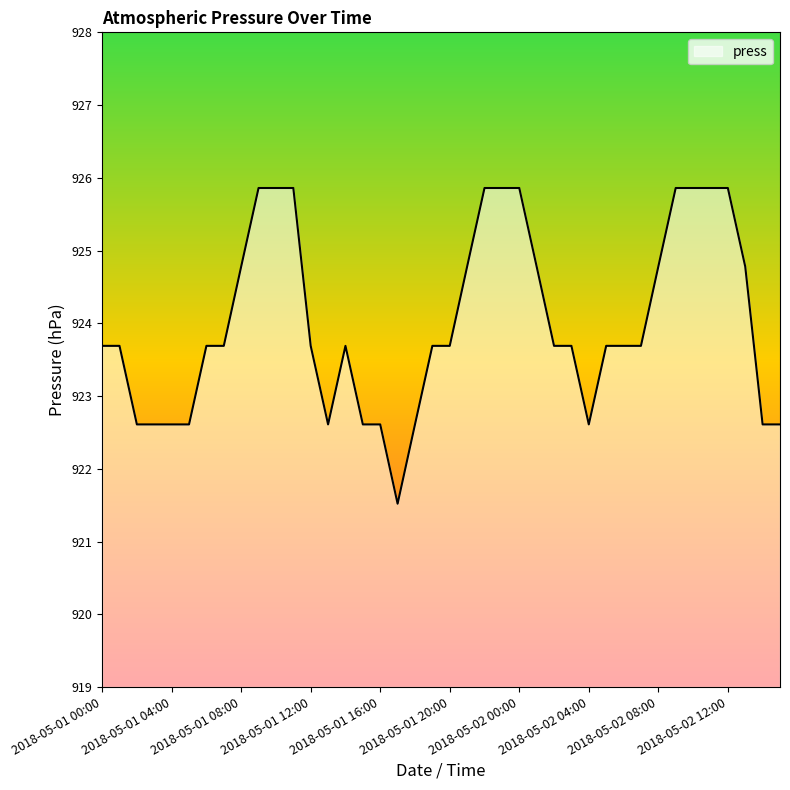

How many categories are shown in the chart?

40